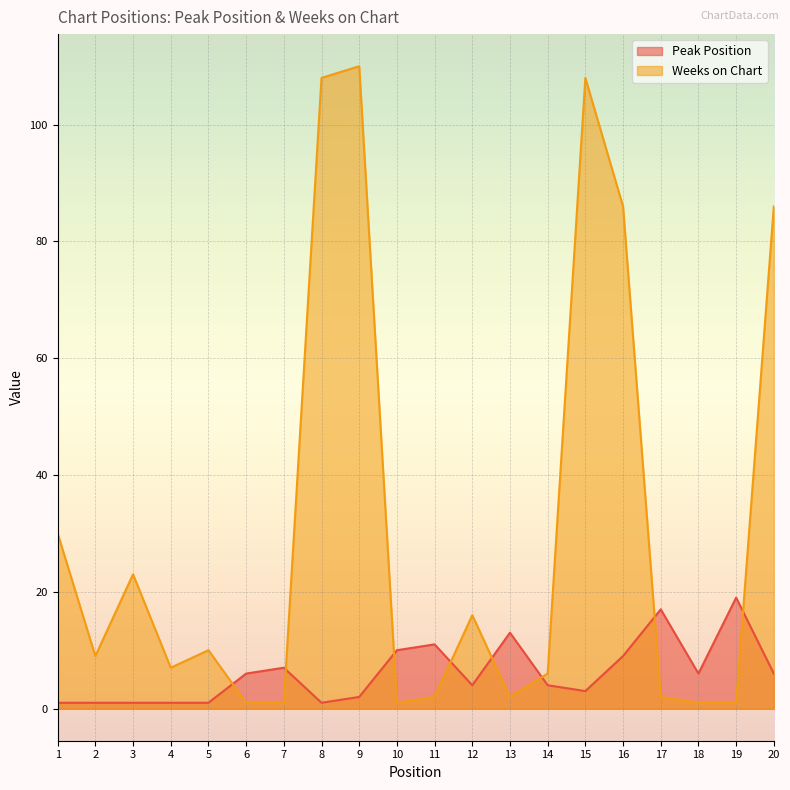

Does the chart display data point markers on the line(s)?

No